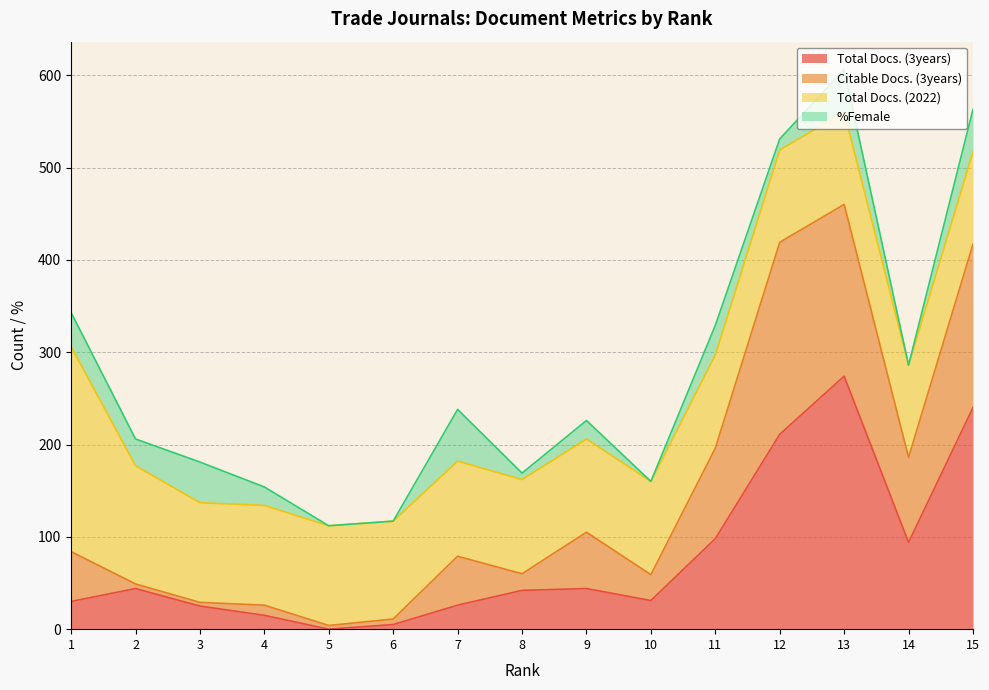

Where is Total Docs. (3years) nearest to the value 137?

11